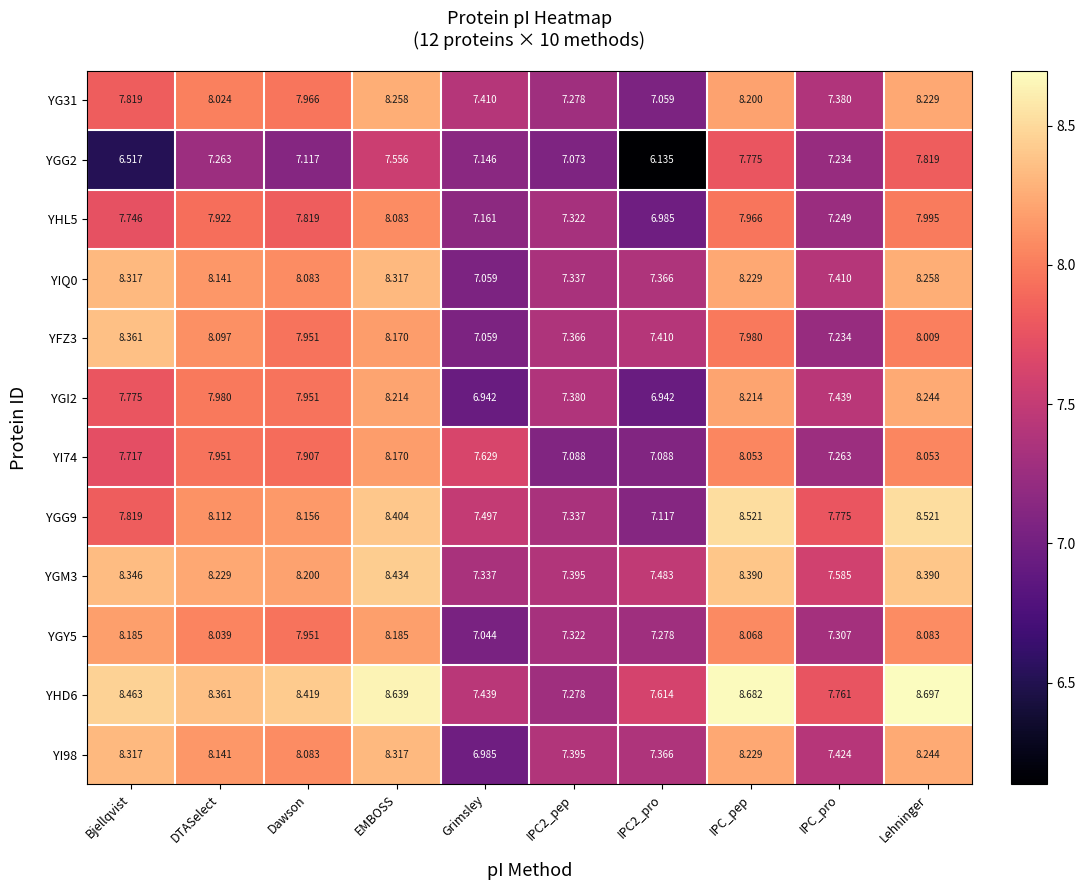

Which series changed the most between EMBOSS and IPC_pro?

YFZ3